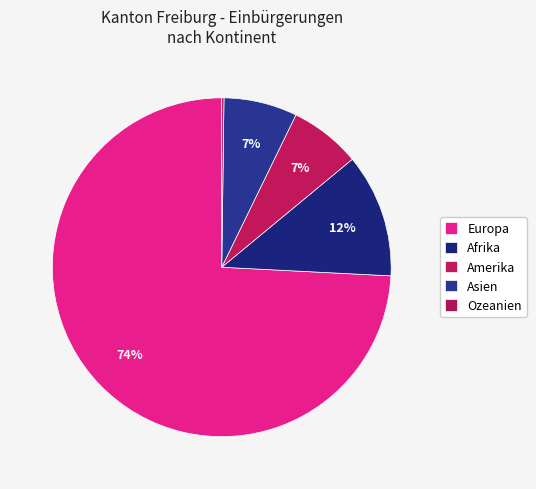

Combined, do Asien and Amerika account for over 50%?

No